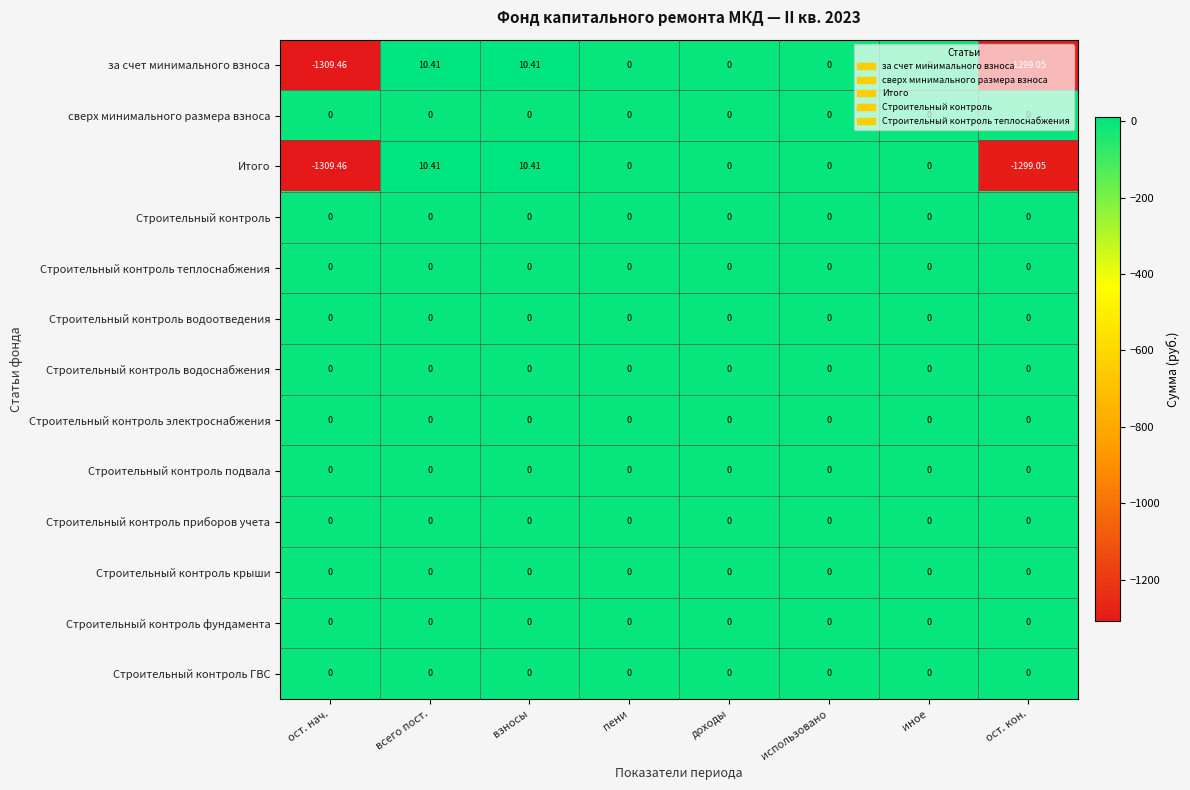

Where does the Итого series first go above 0?

всего пост.